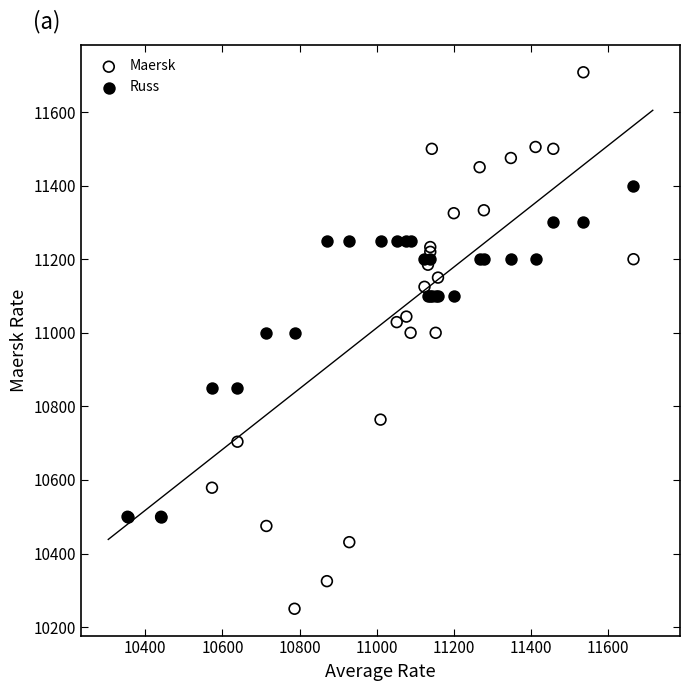

What are all the series names shown in the legend?

Maersk, Russ